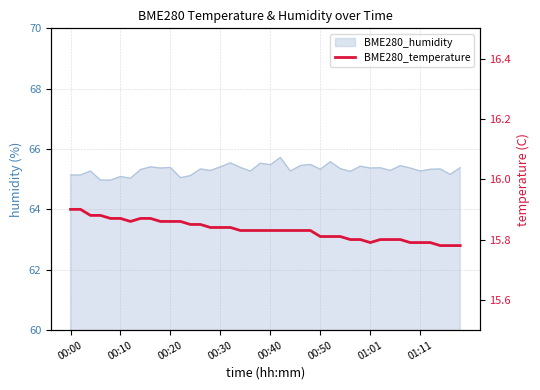

What is the minimum value shown in the chart?

15.8